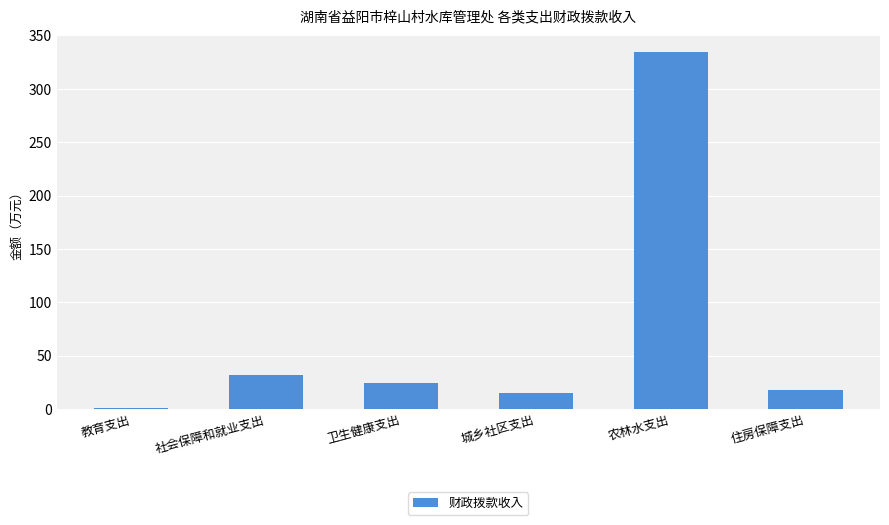

The value at 教育支出 is 1.0. True or false?

True